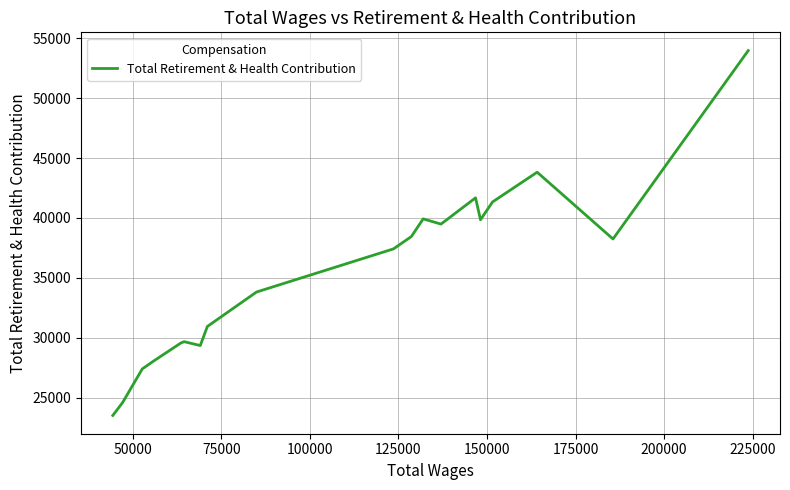

How many lines are shown in the chart?

1